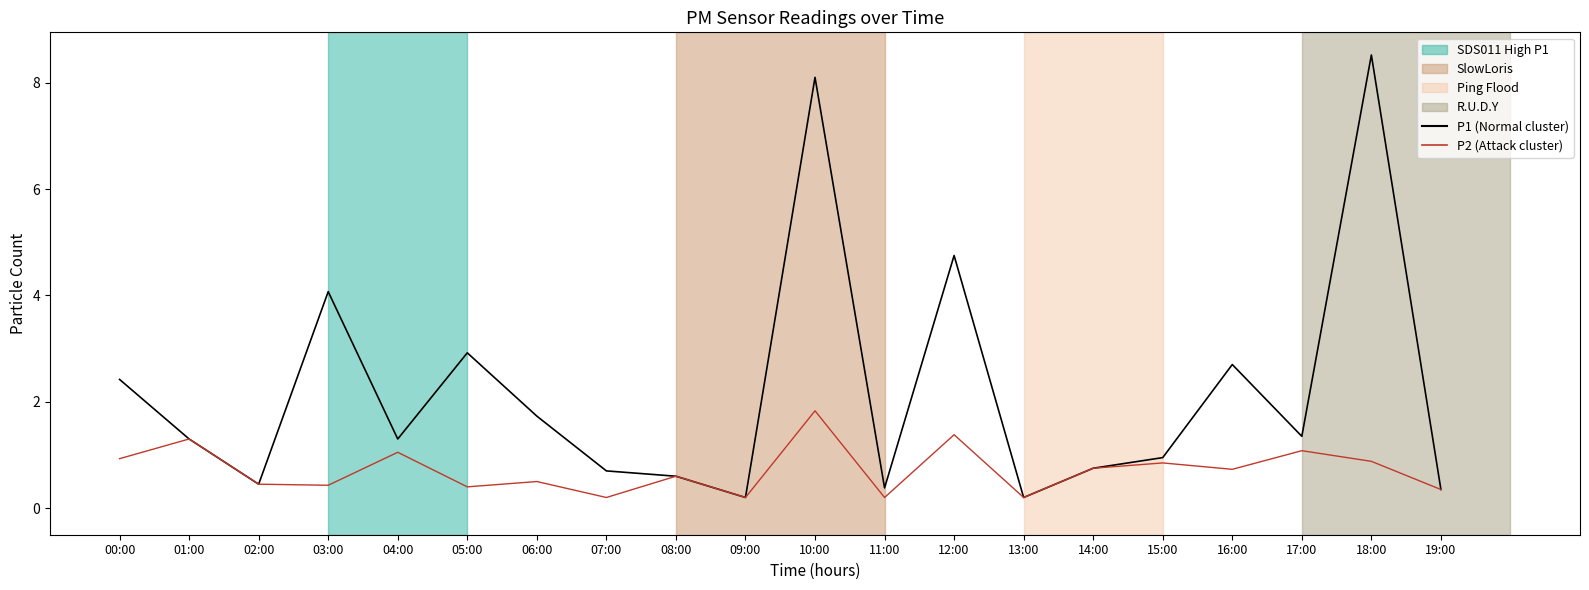

Which series has the widest spread of values?

P1 (Normal cluster)